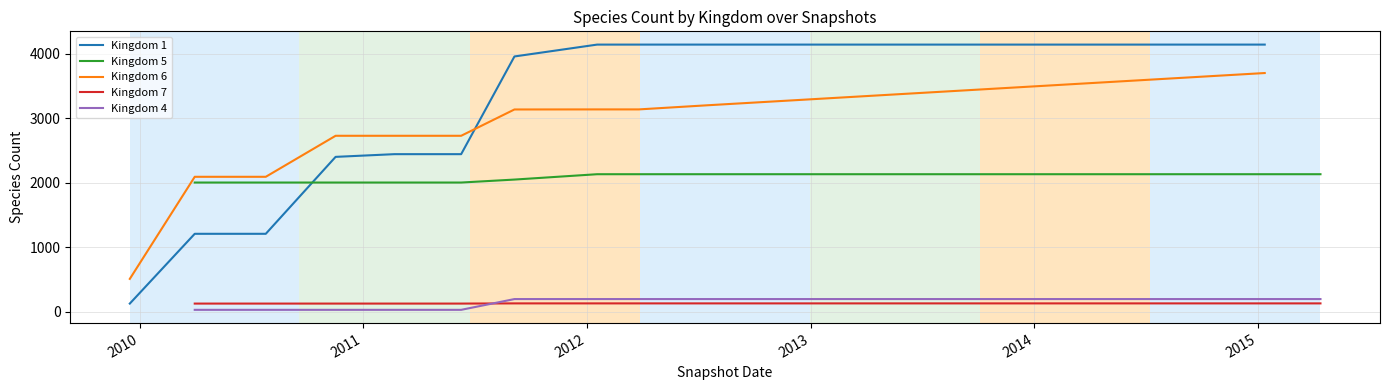

What is the total value across all series at 14?

10045